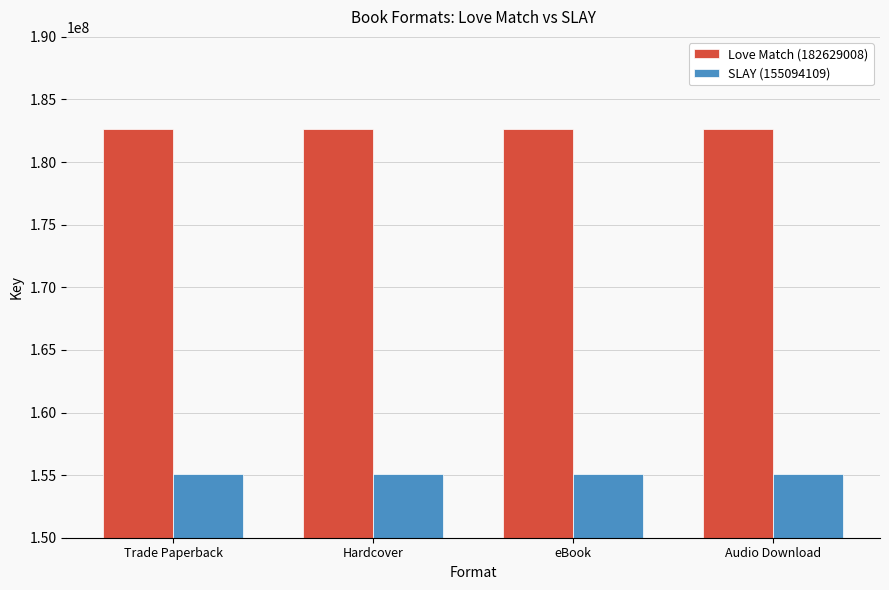

What is the maximum value shown in the chart?

182629008